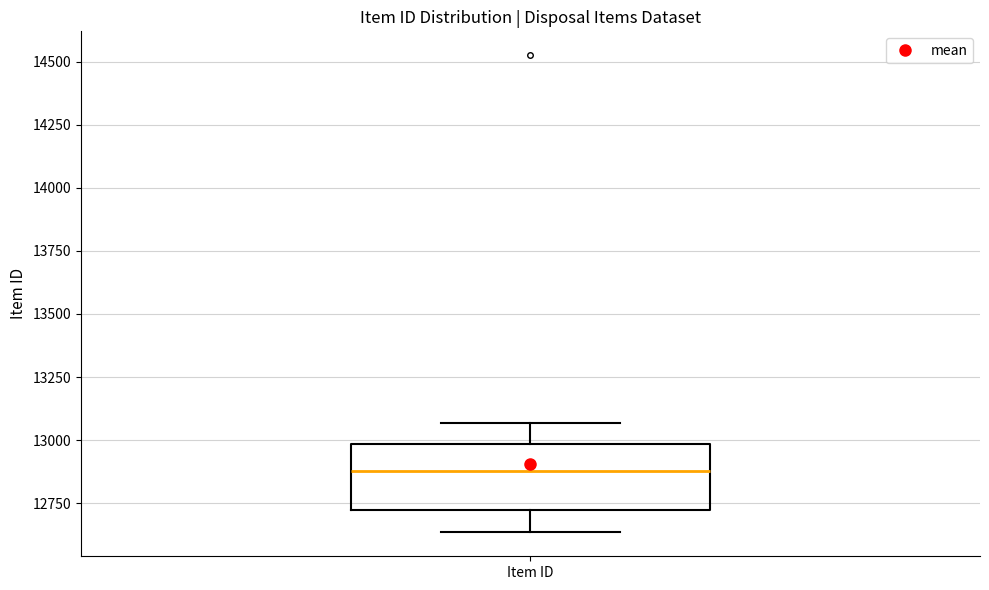

Where does the median line of the box for Item ID sit on the y-axis? The values are not printed on the chart, so give them approximately, as read against the axis.

12900